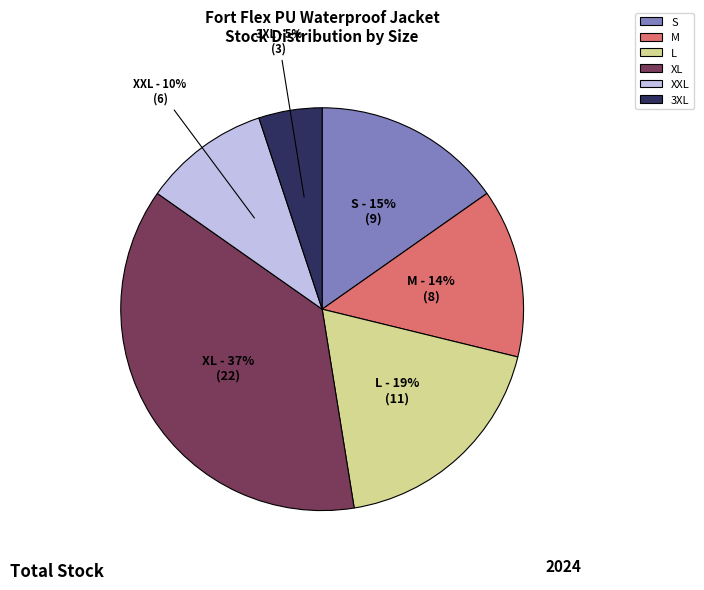

Does M represent more than half of the total?

No